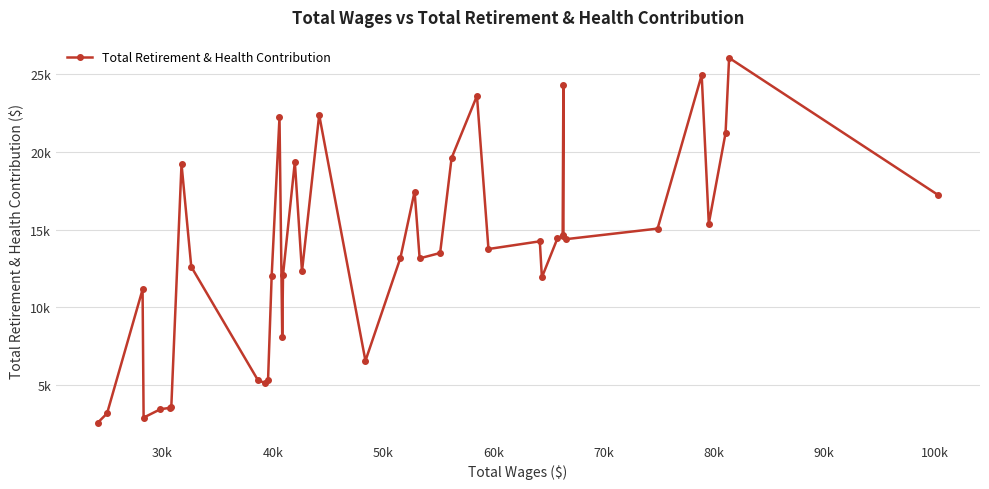

Does the chart have visible grid lines?

Yes